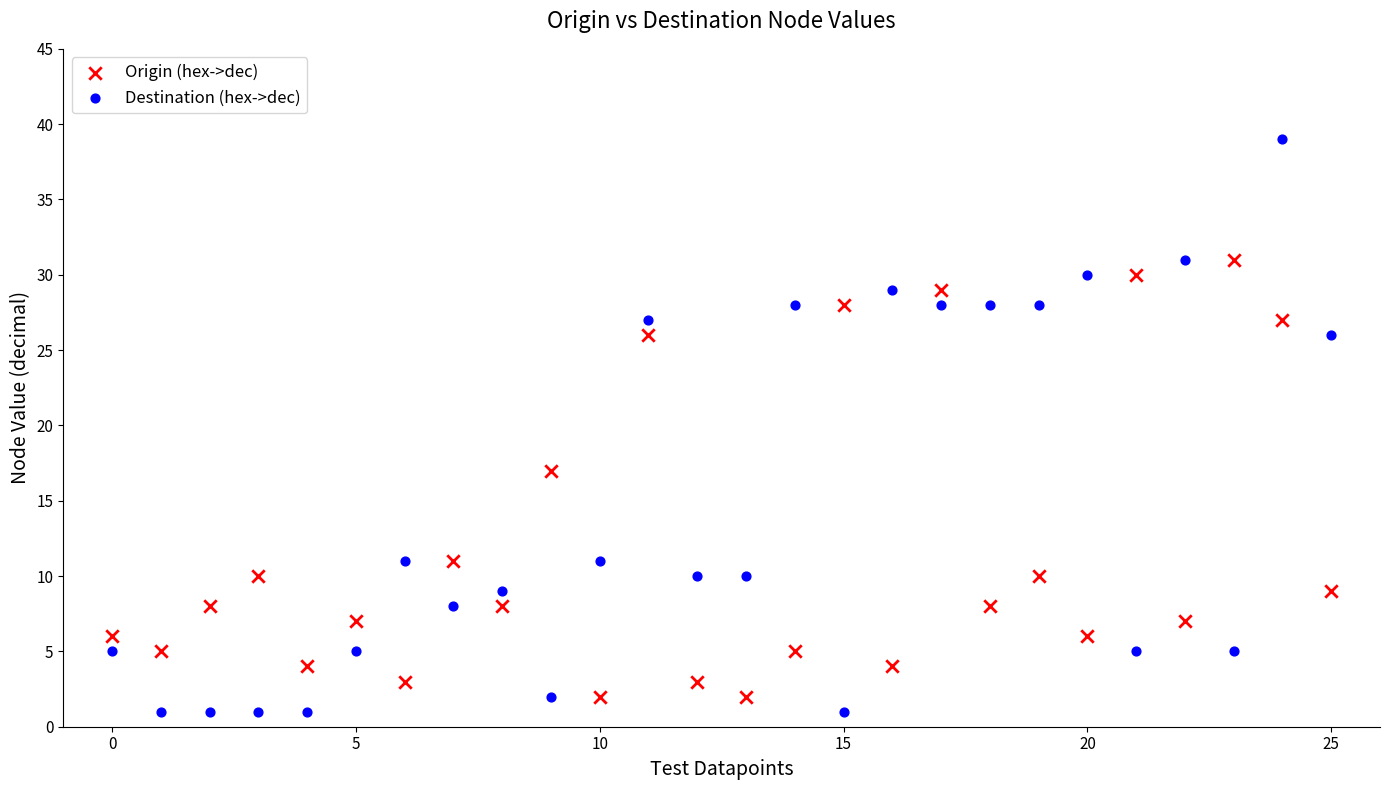

Across all data points, what is the range of Y values (max minus min)?

38